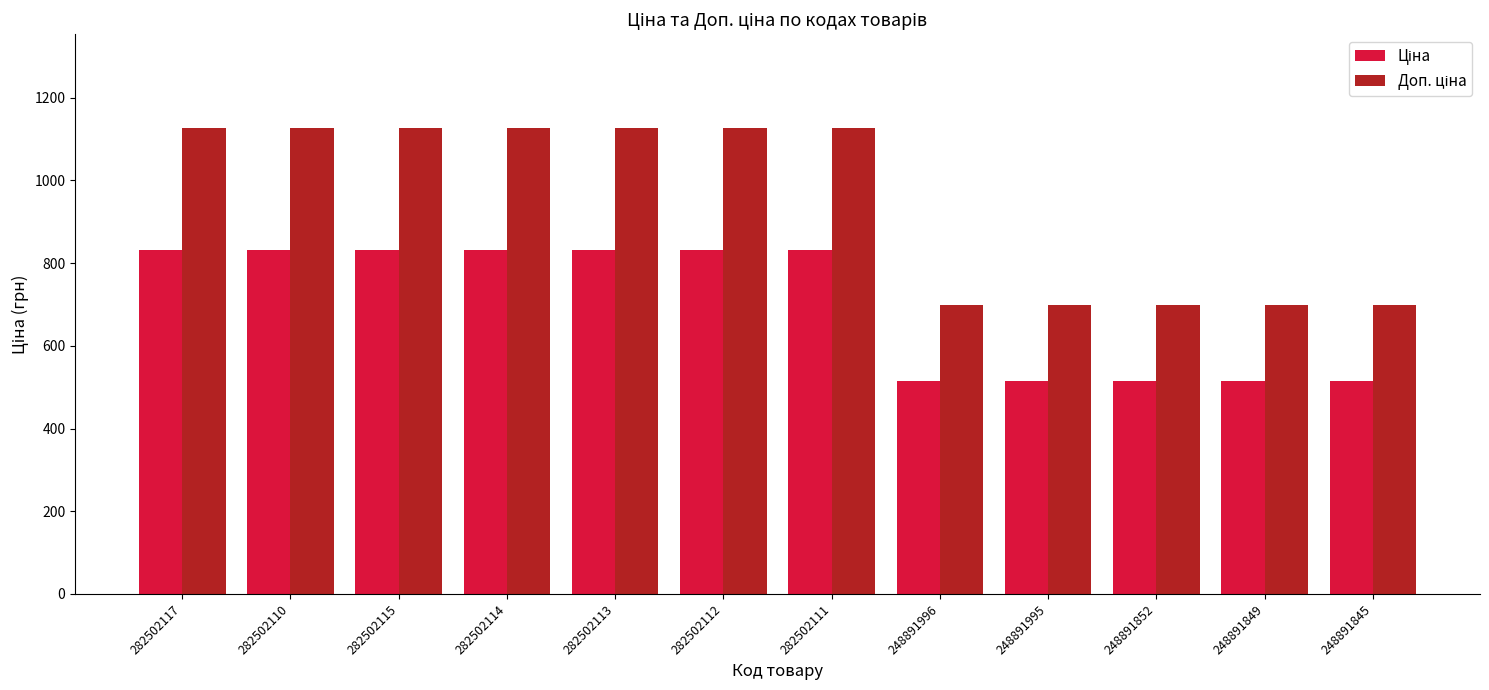

At how many categories does at least one series exceed 865?

7